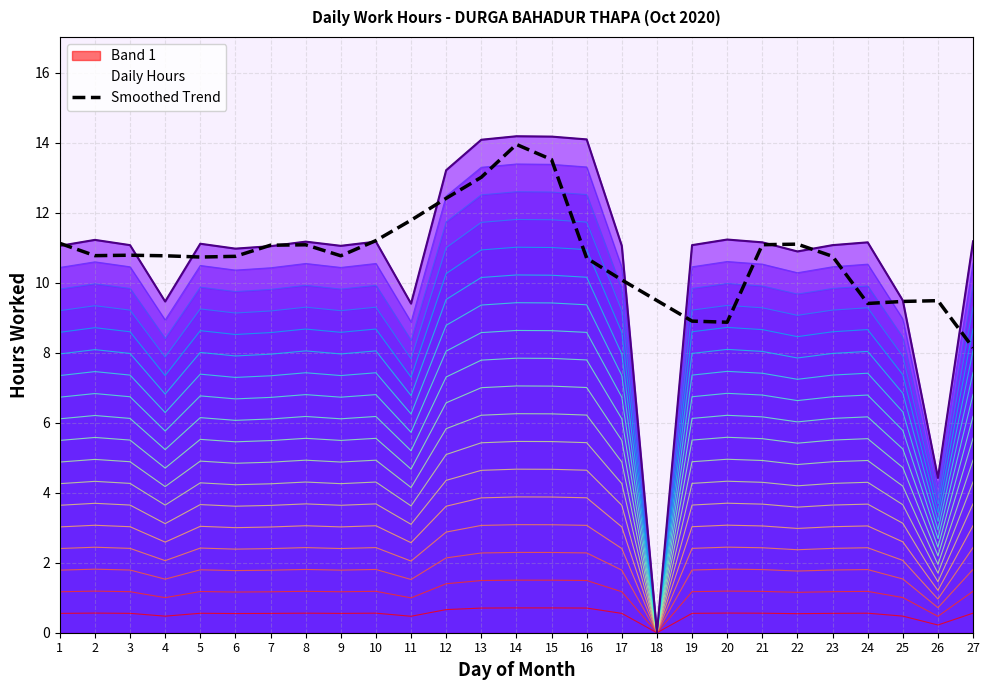

List the labels in order of value, smallest first.

27, 20, 19, 24, 25, 26, 18, 17, 16, 5, 6, 23, 4, 9, 2, 3, 7, 8, 21, 22, 1, 10, 11, 12, 13, 15, 14